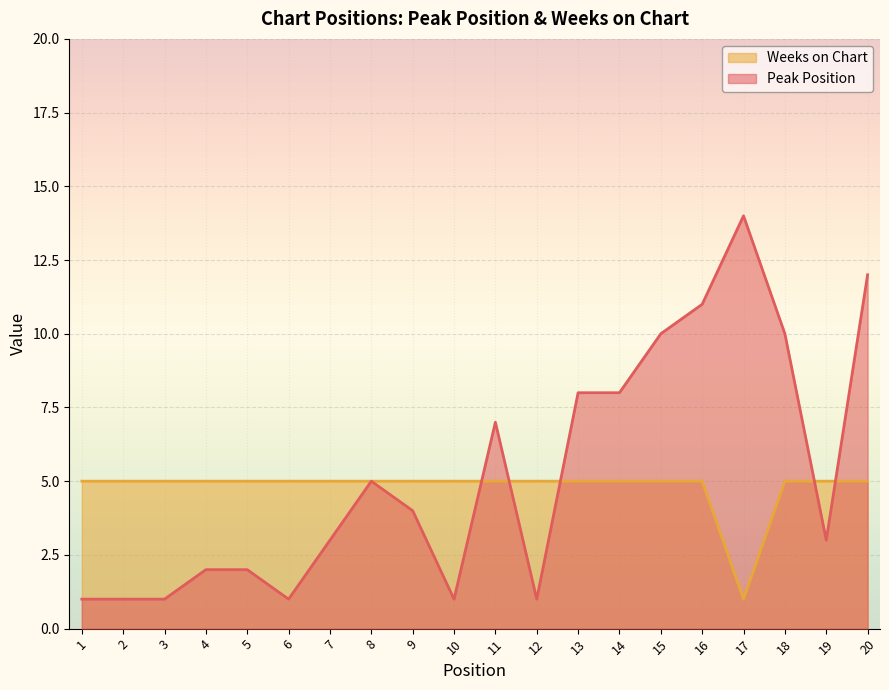

True or false: Peak Position has a value of 8 at 14.

True